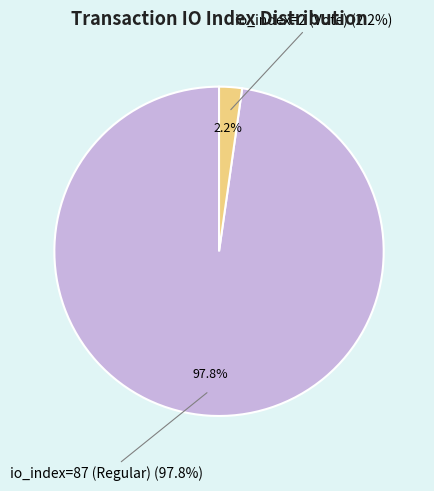

What percentage do io_index=87 (Regular) and io_index=2 (Vote) together represent?

100.0%